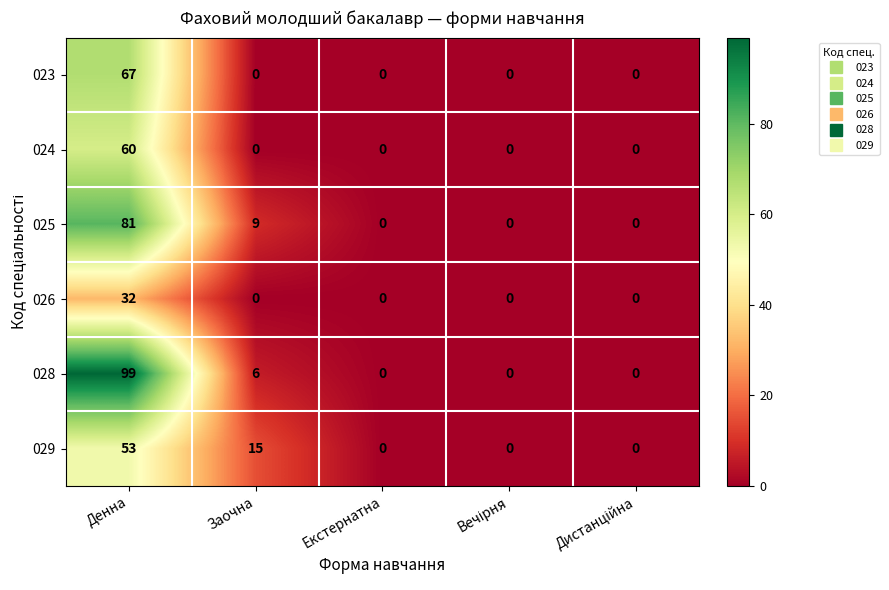

Reading left to right, extract all data points from this chart.

023: 67	0	0	0	0
024: 60	0	0	0	0
025: 81	9	0	0	0
026: 32	0	0	0	0
028: 99	6	0	0	0
029: 53	15	0	0	0